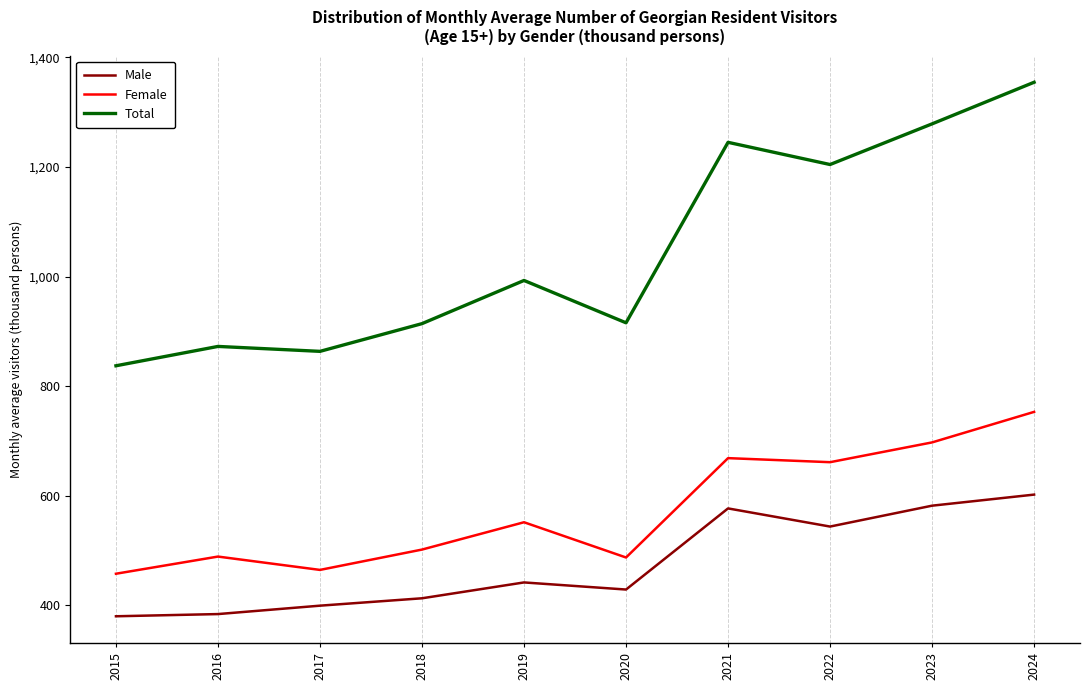

The Female series shows 374.3 at 2023. True or false?

False